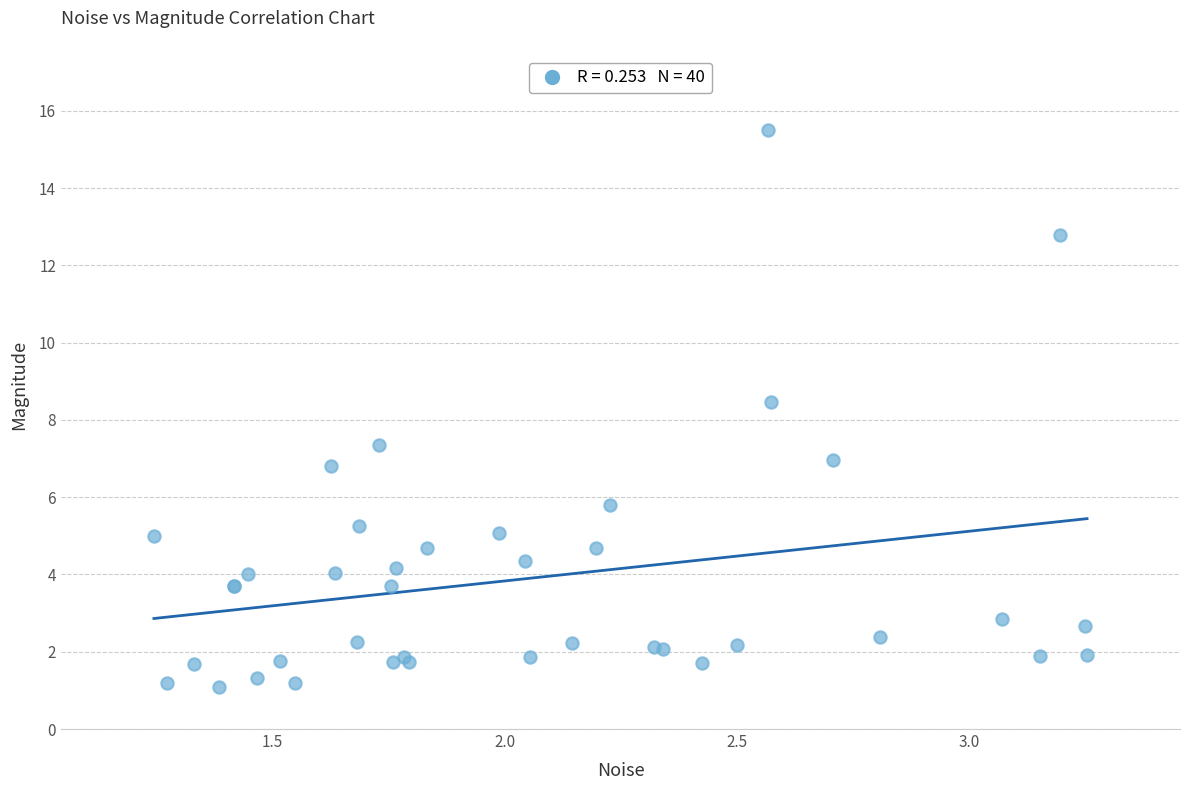

What Y value in the scatter plot is closest to 8?

8.5